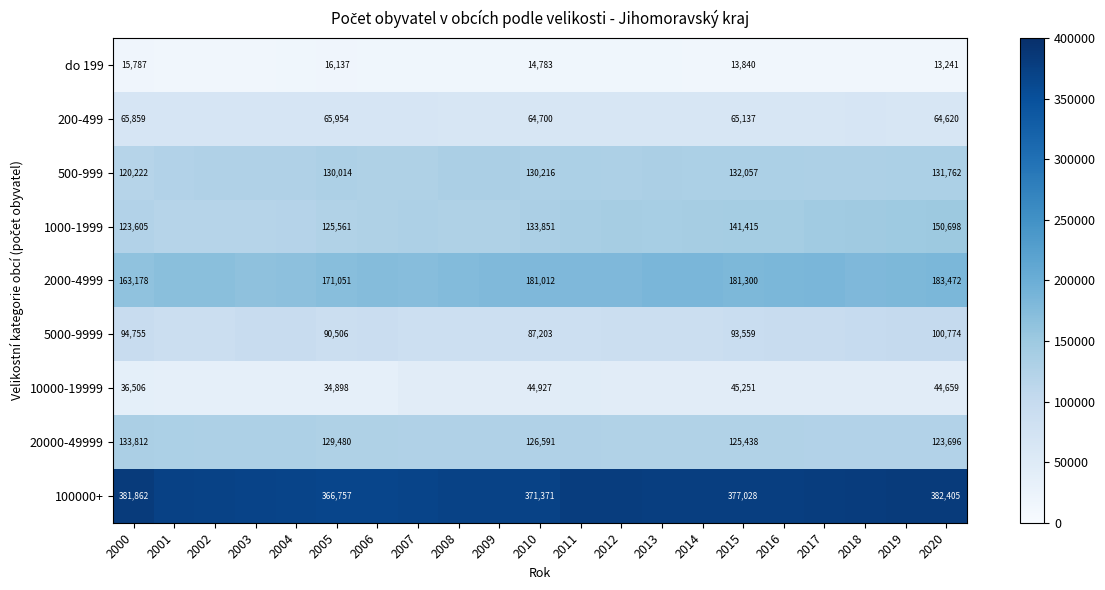

What is the spread (max minus min) of values at 2005?

350620